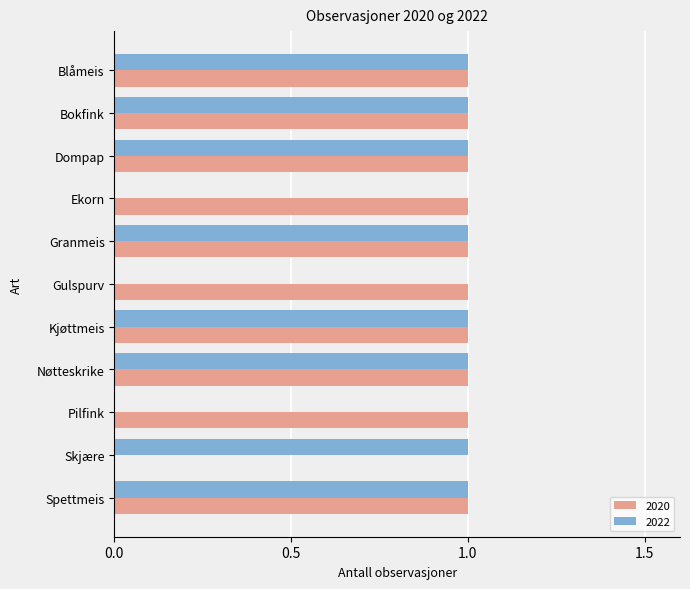

Which series changed the most between Bokfink and Ekorn?

2022